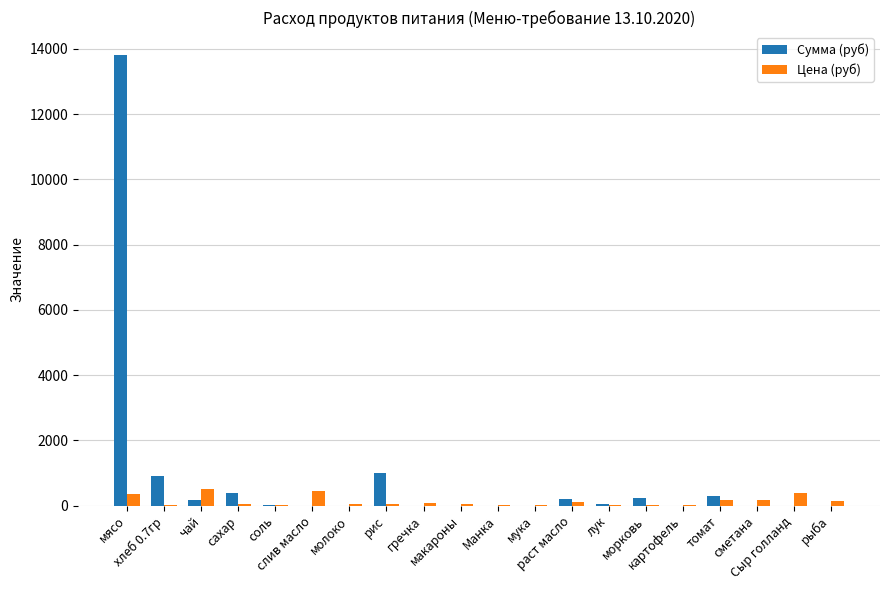

Which series has the largest total across all categories?

Сумма (руб)